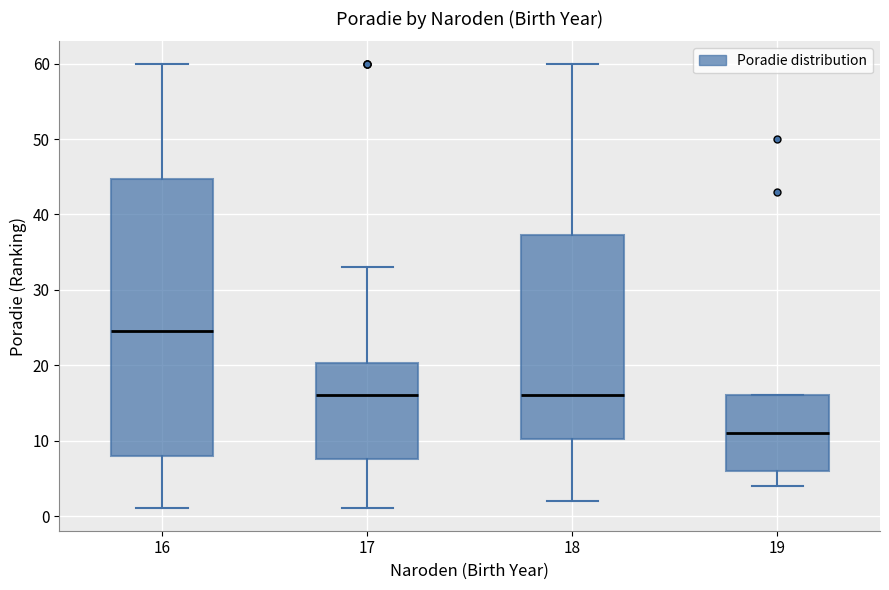

Comparing the boxes themselves (not the whiskers), which one is the tallest?

16